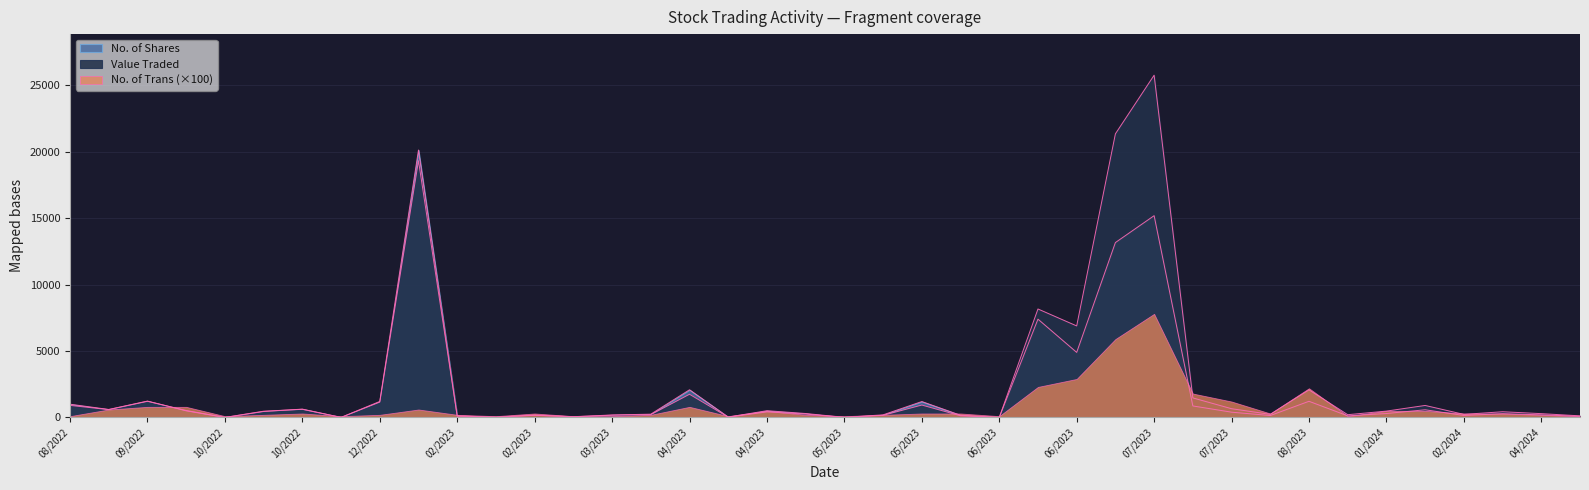

In No. of Shares, how many points are lower than both neighbors (excluding endpoints)?

12